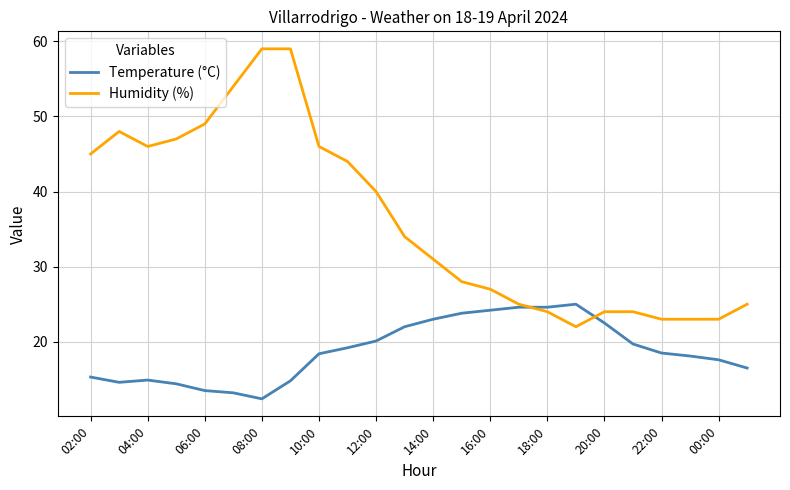

Which series has the largest range (max minus min)?

Humidity (%)